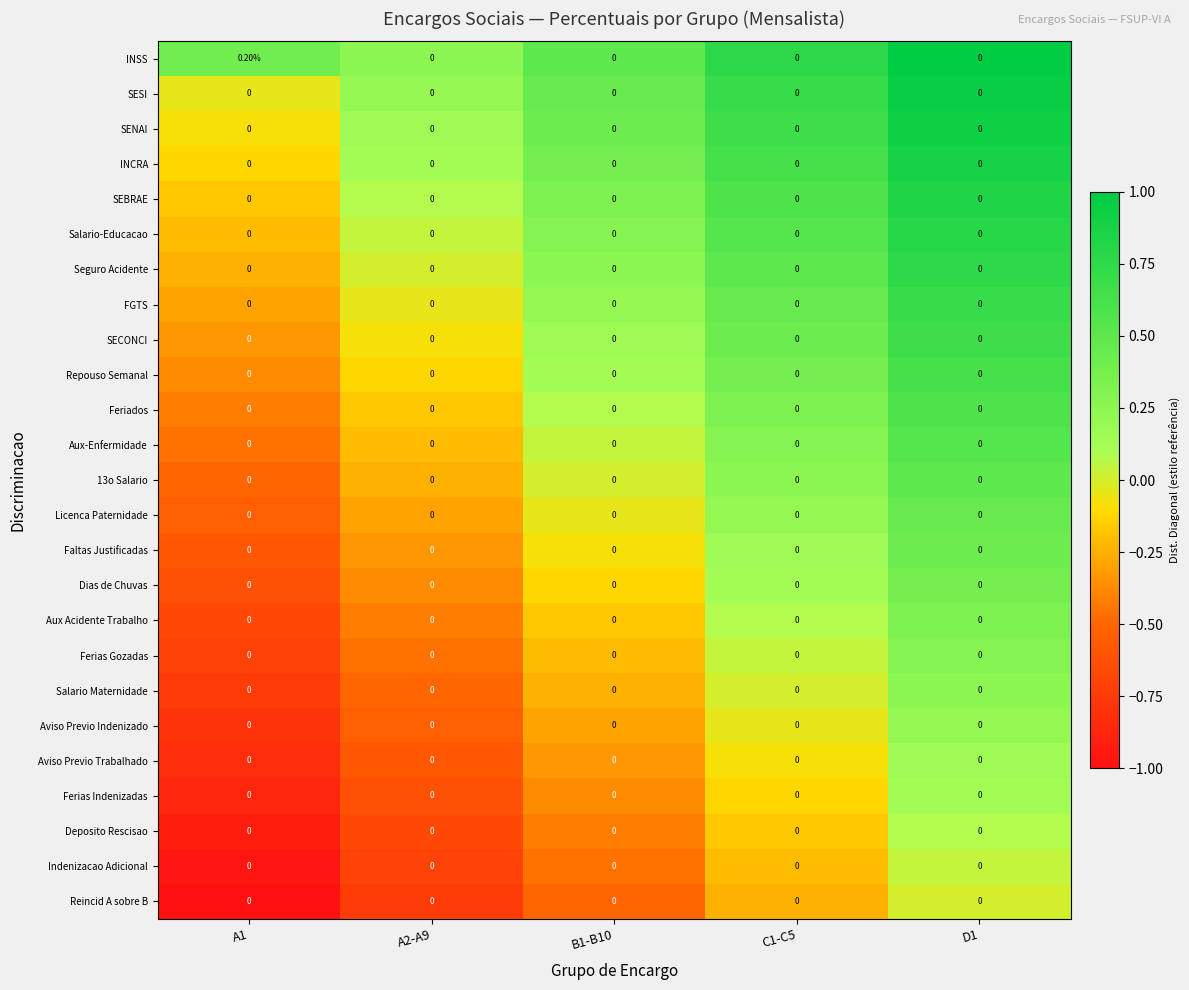

Which series has the largest total across all categories?

INSS